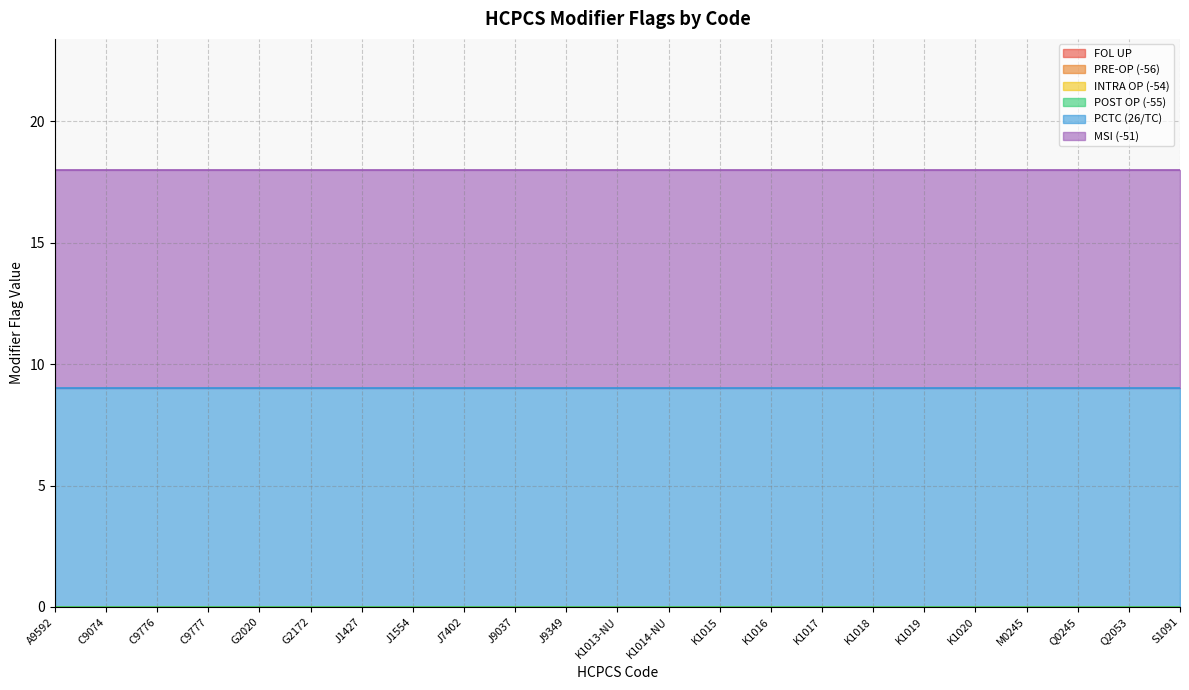

What is the label of the 1st point from the left?

A9592